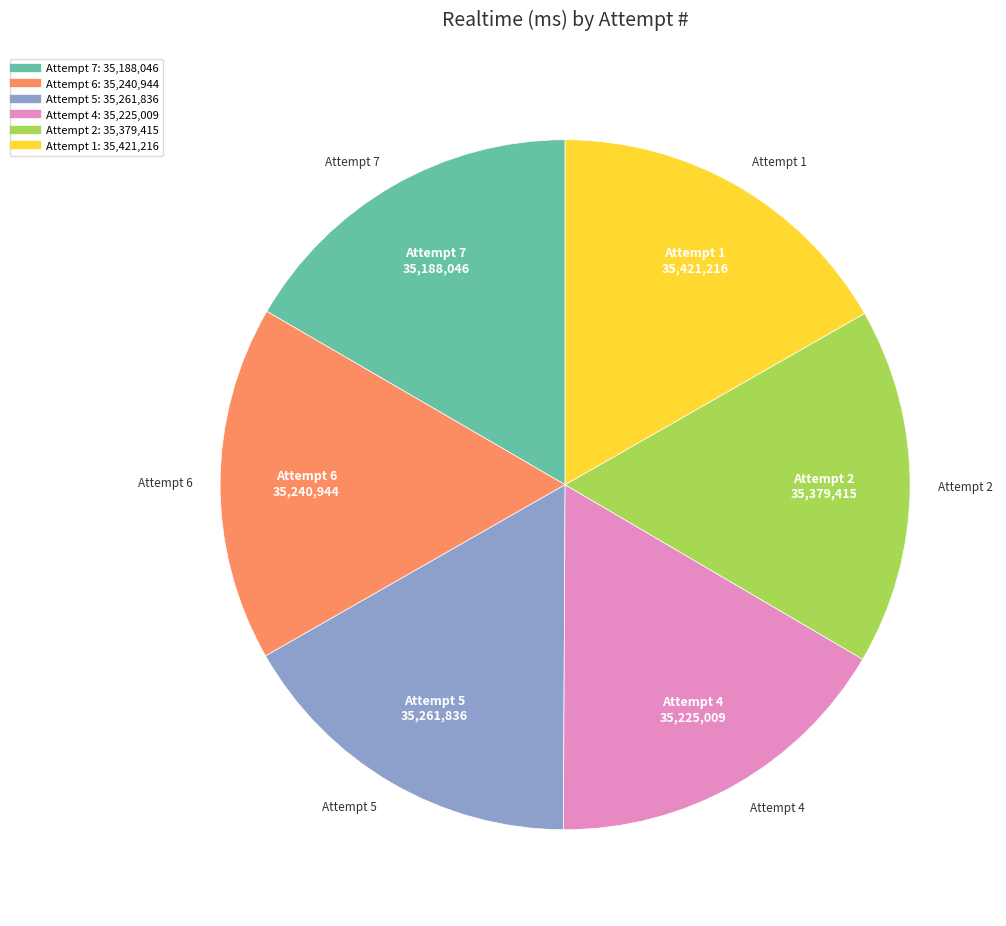

How many segments does this pie chart have?

6